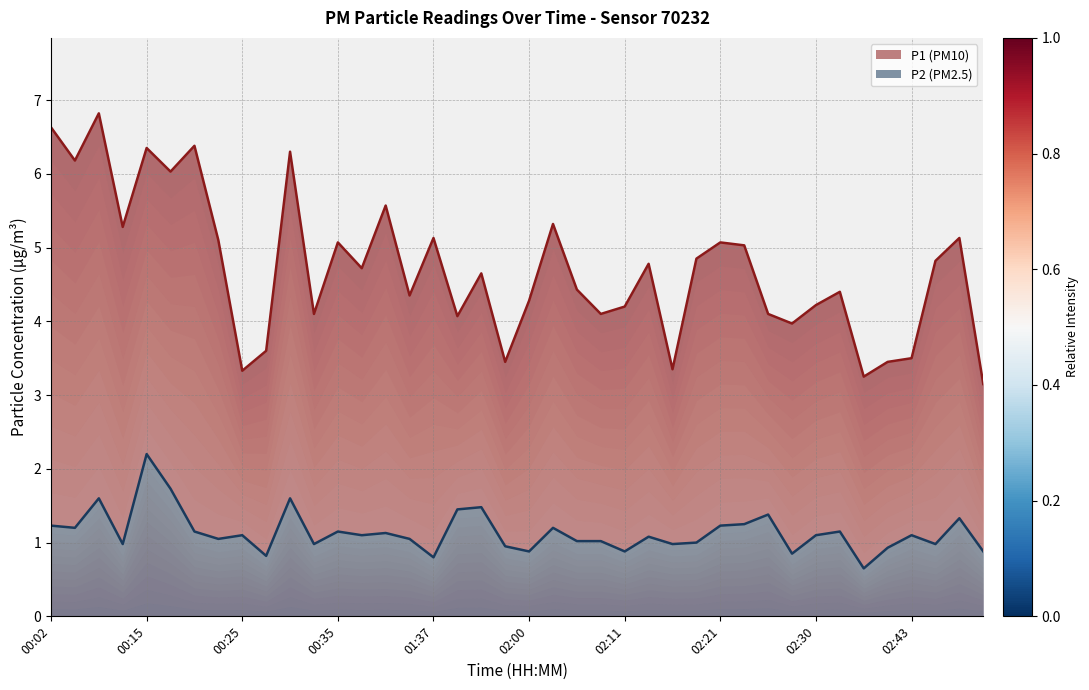

What is the difference between the P2 values at 02:30 and 02:35?

0.5